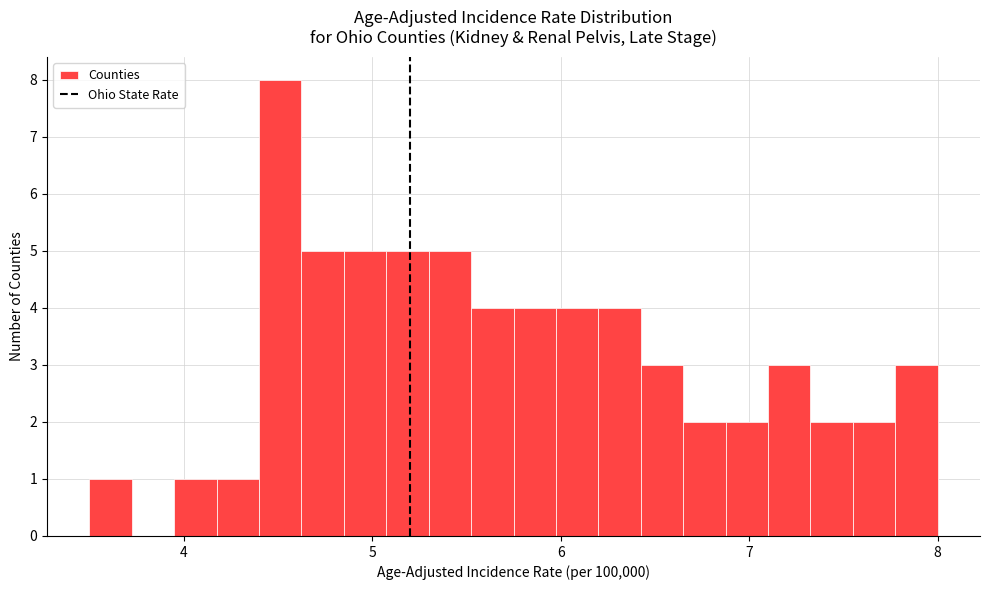

Around what value on the x-axis is the tallest bar? Give the approximate position of its centre, as read against the axis.

4.5